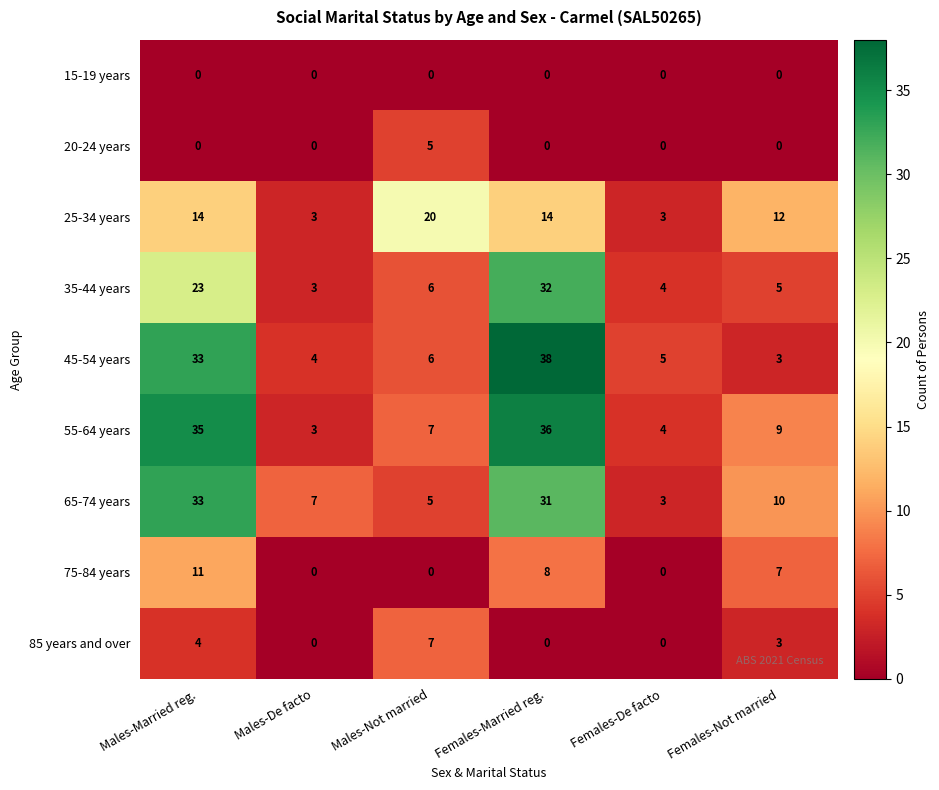

What is the greatest value displayed?

38